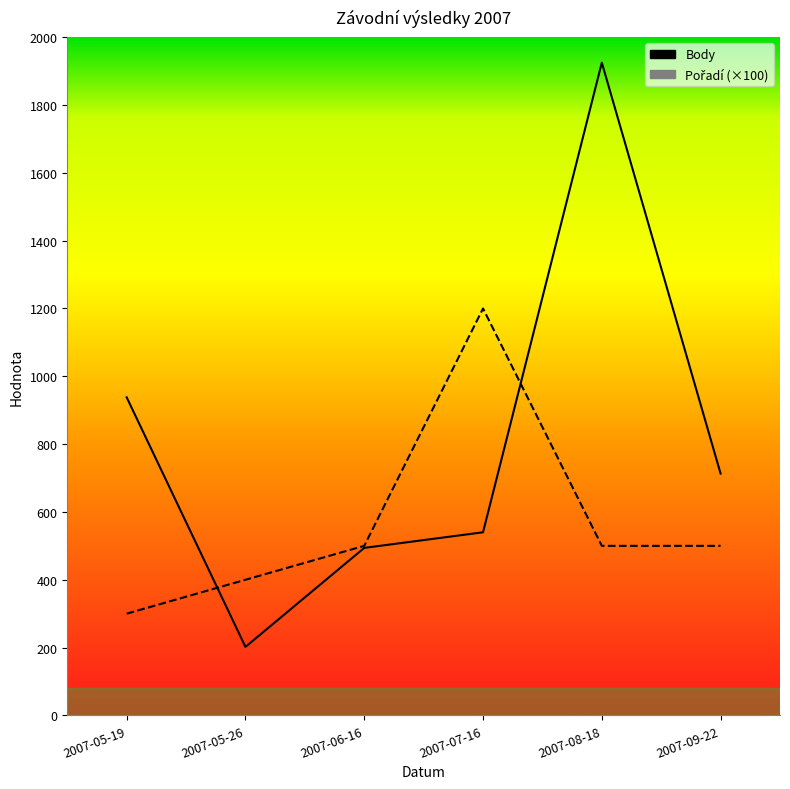

What is the total value across all series at 2007-08-18?

2425